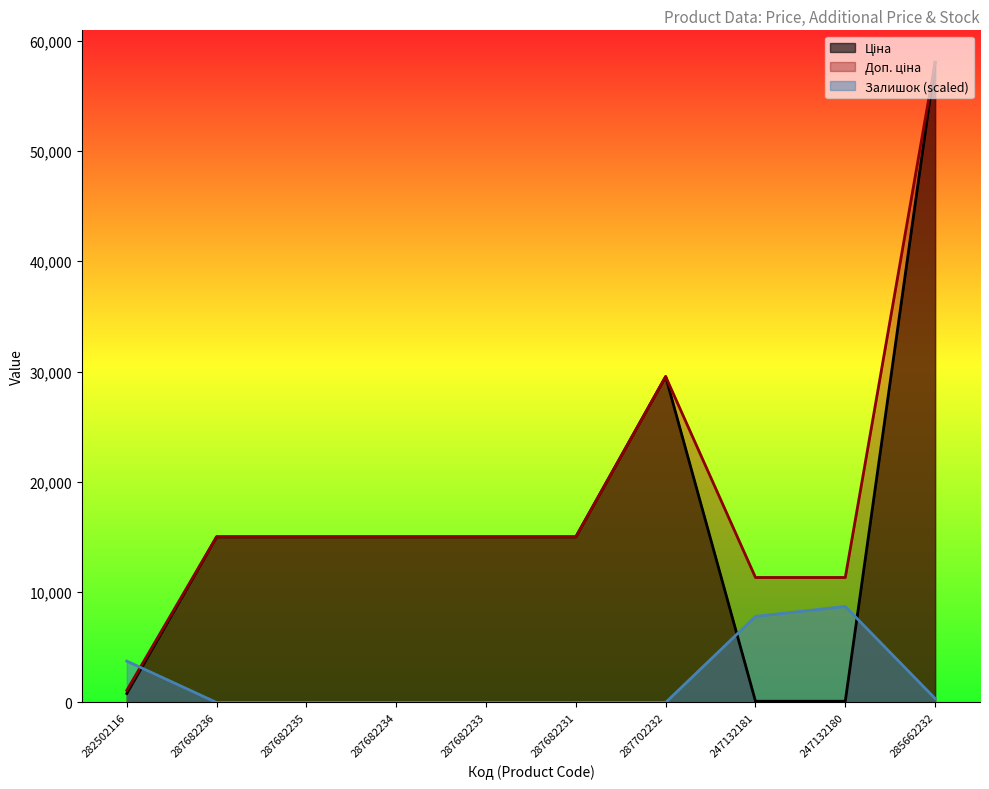

Reading left to right, extract all data points from this chart.

Ціна: 282502116=813.0	287682236=15019.2	287682235=15019.2	287682234=15019.2	287682233=15019.2	287682231=15019.2	287702232=29548.9	247132181=113.3	247132180=113.3	285662232=58037.0
Доп. ціна: 282502116=1101.8	287682236=15019.2	287682235=15019.2	287682234=15019.2	287682233=15019.2	287682231=15019.2	287702232=29548.9	247132181=11334.0	247132180=11334.0	285662232=58037.0
Залишок: 282502116=3752.4	287682236=0.0	287682235=0.0	287682234=0.0	287682233=0.0	287682231=0.0	287702232=0.0	247132181=7805.0	247132180=8705.6	285662232=360.2